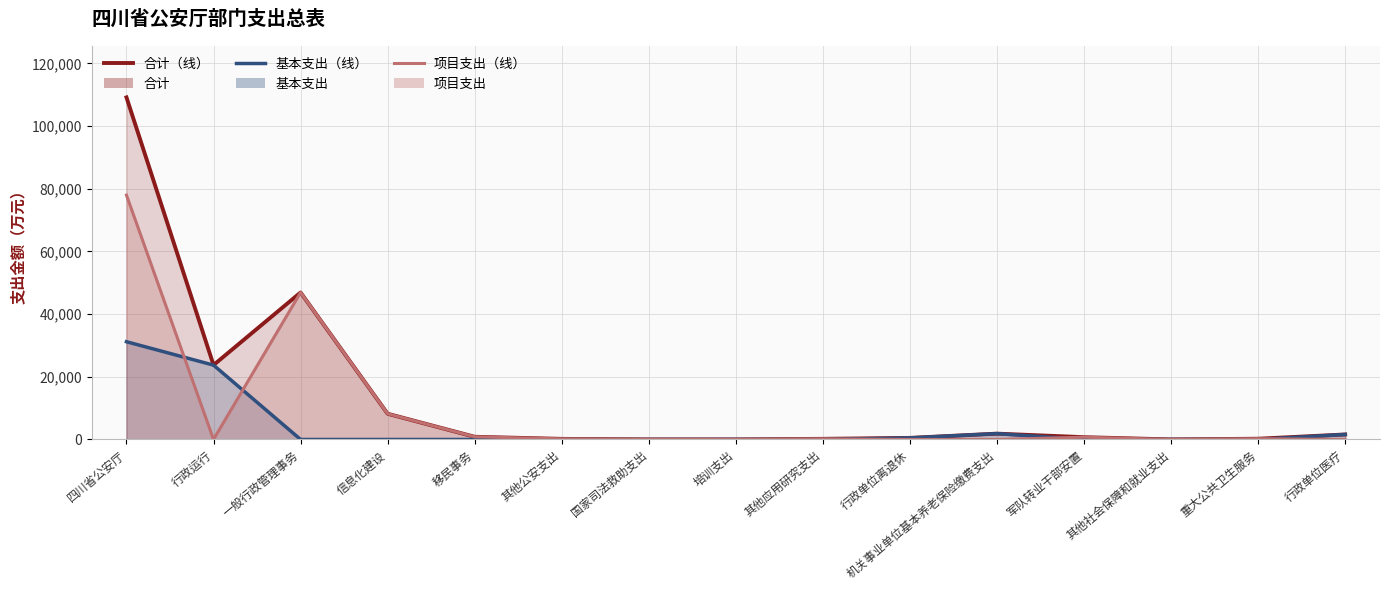

What is the average value of the 基本支出（线） series?

3928.0